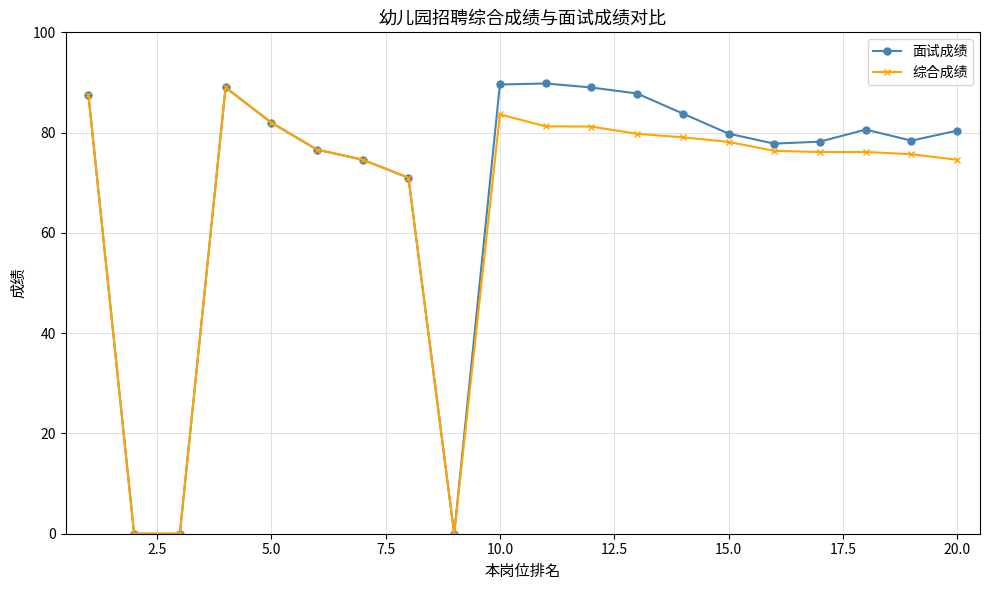

True or false: 面试成绩 has more than 1 points higher than both neighbors.

True